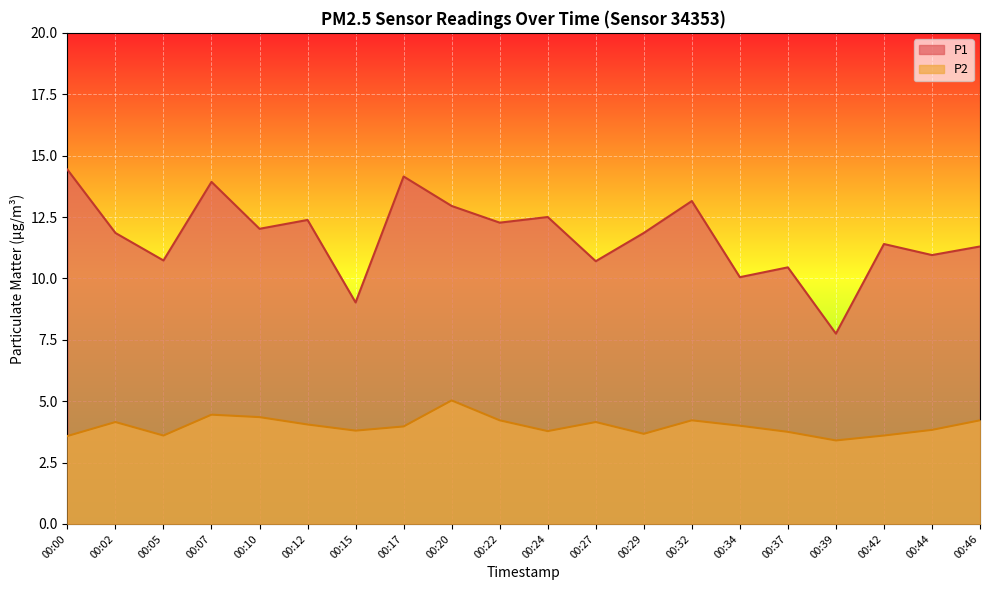

In P2, how many points are lower than both neighbors (excluding endpoints)?

5